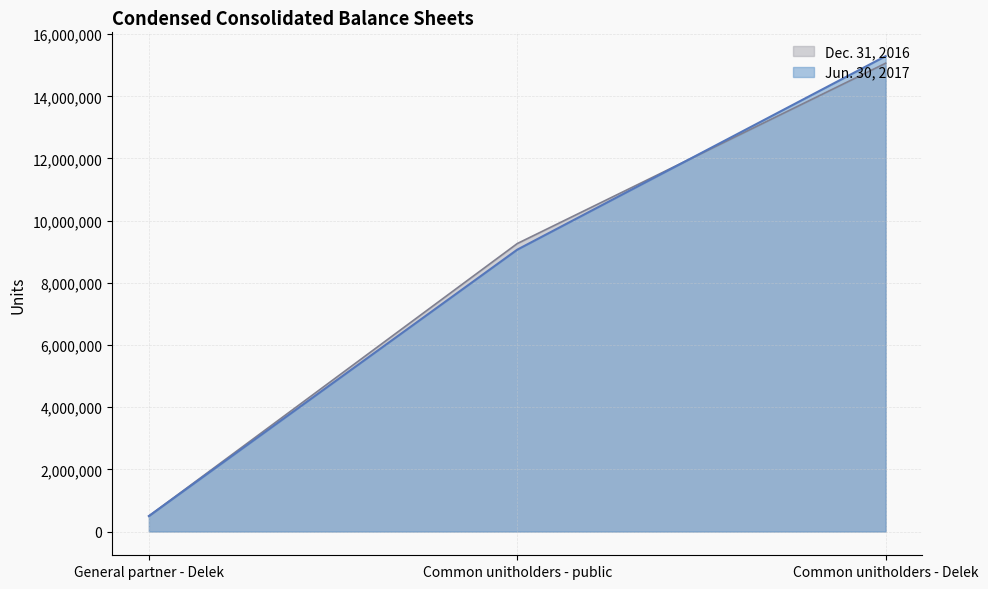

Does the chart have visible grid lines?

Yes